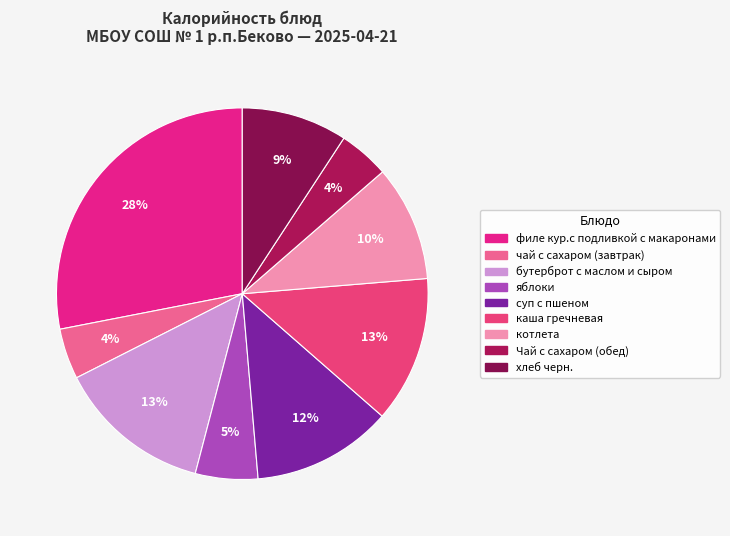

To the nearest percent, what is the average slice percentage?

11%